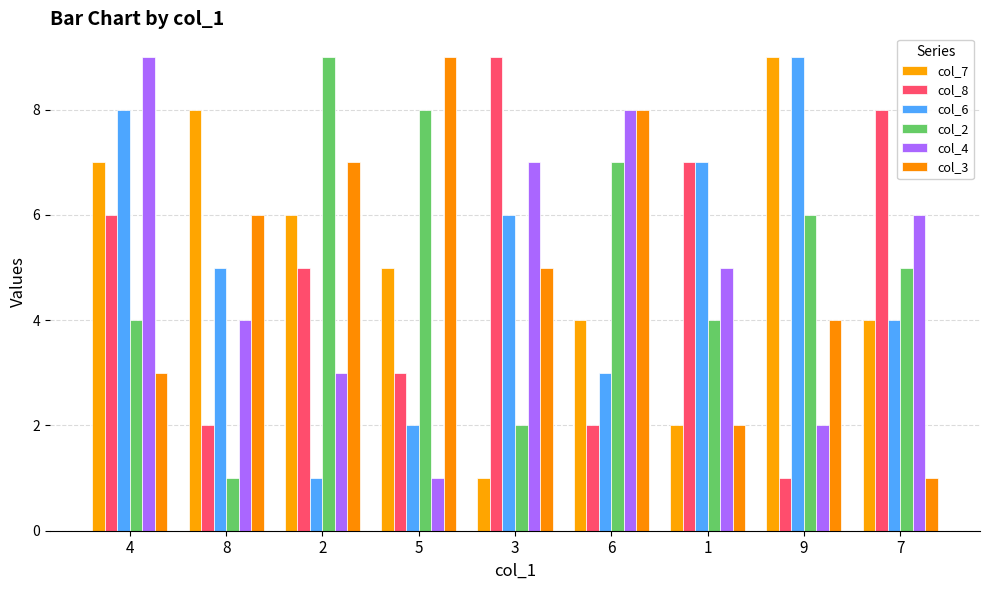

At which category is the sum across all series the highest?

4